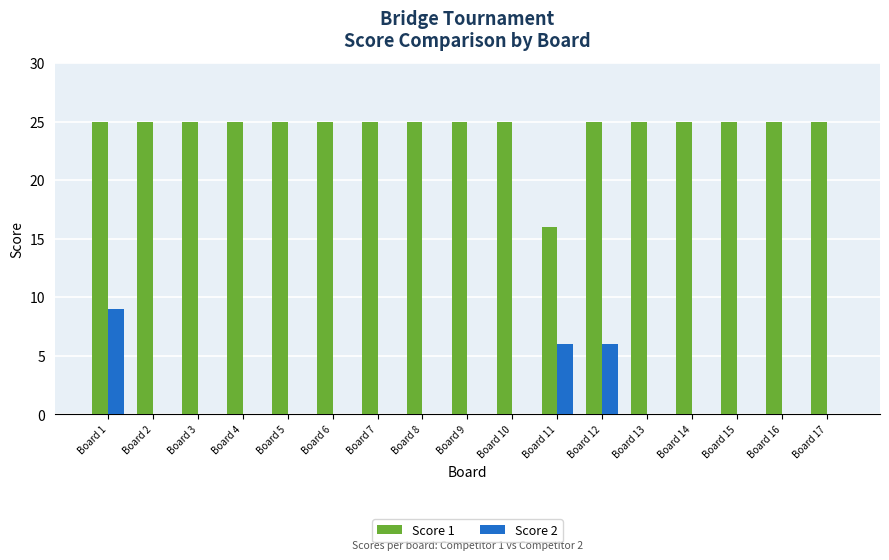

True or false: Score 2 has a value of -3 at Board 3.

False